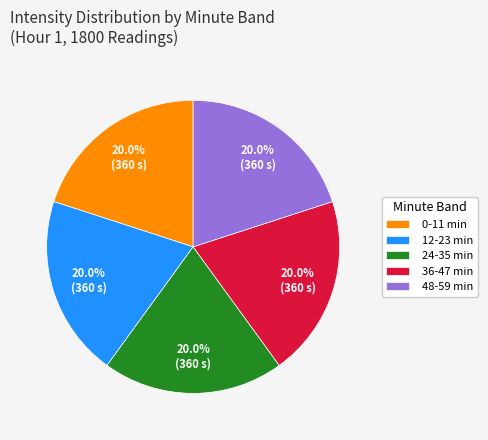

Count the number of slices in the pie.

5